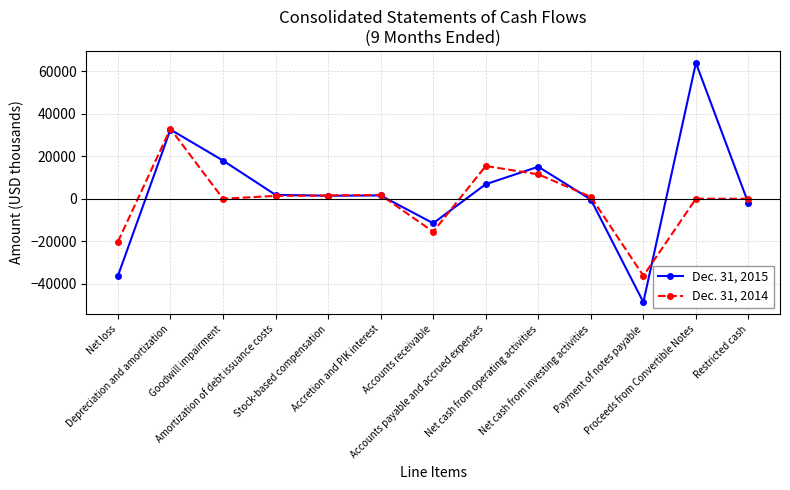

What is the sum of all Dec. 31, 2015 values?

42055